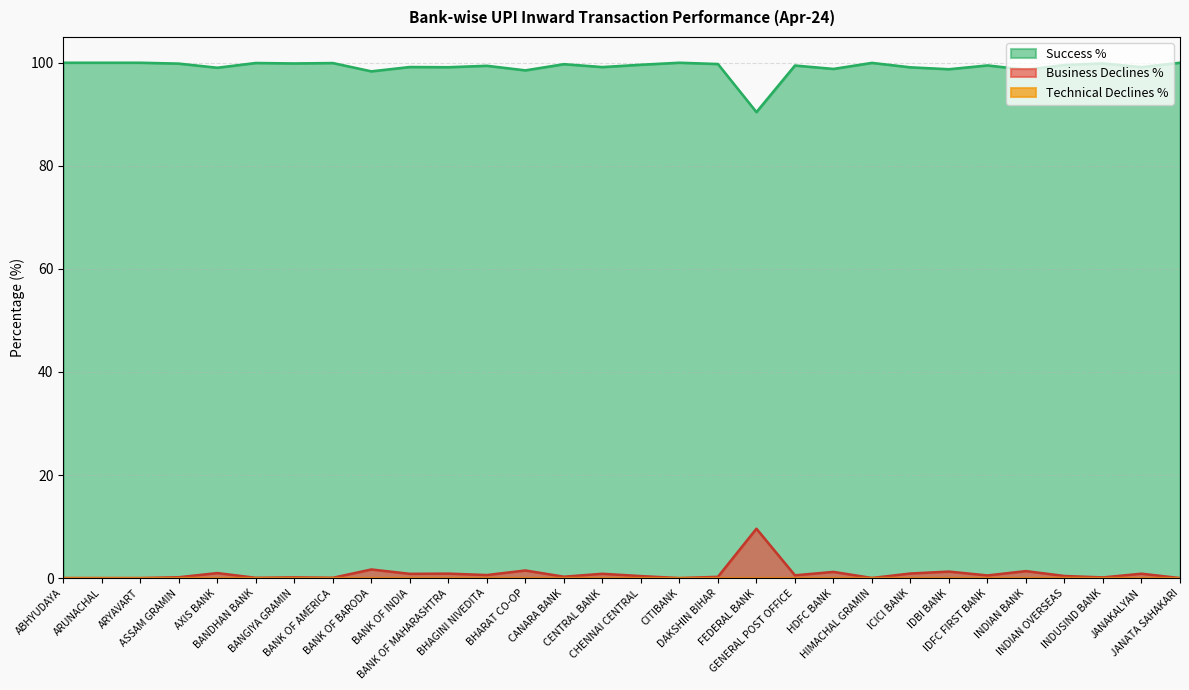

The value of Technical Declines % at GENERAL POST OFFICE is 0.0. True or false?

False